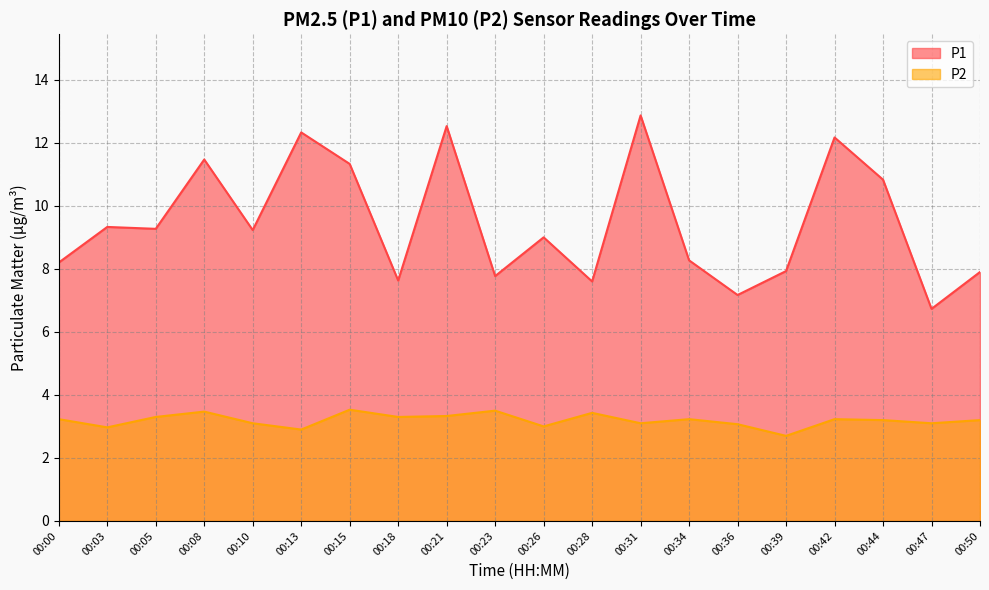

The value of P1 at 00:39 is 12.3. True or false?

False